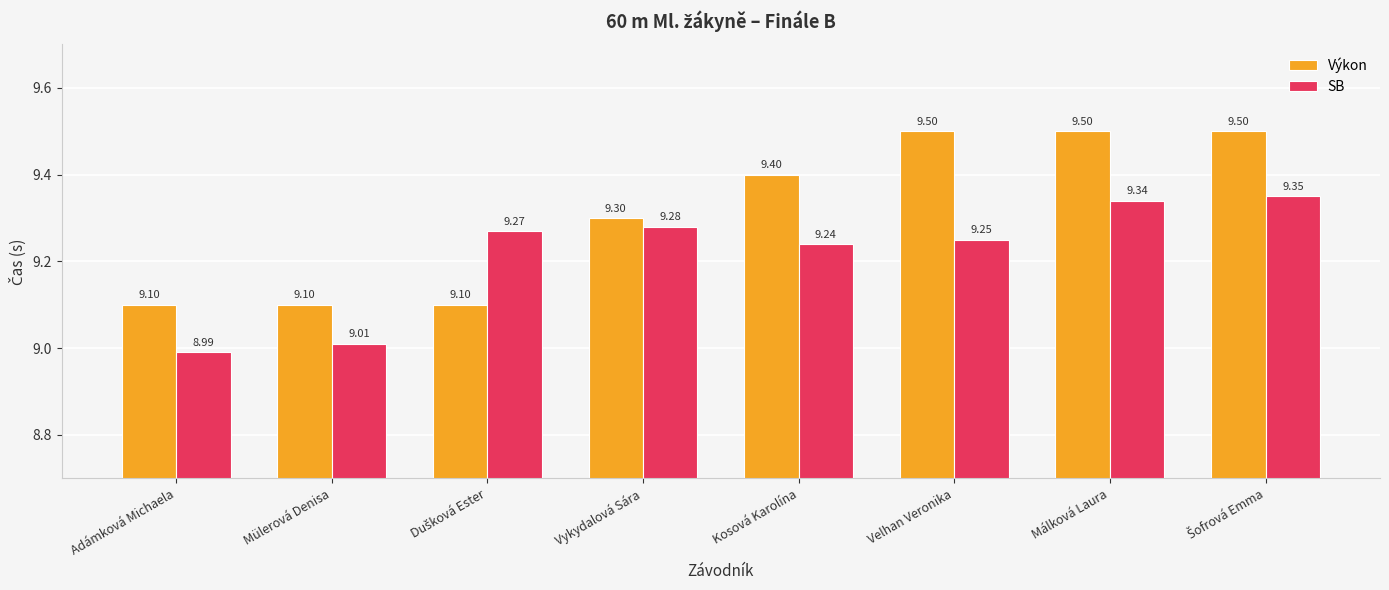

Which category has the lowest value in the SB series?

Adámková Michaela